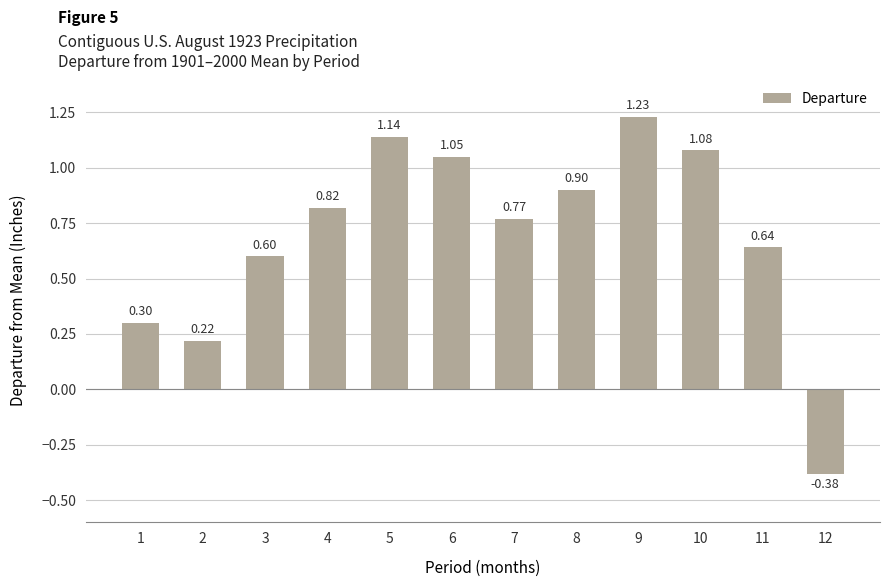

Rank the categories by value from lowest to highest.

12, 2, 1, 3, 11, 7, 4, 8, 6, 10, 5, 9